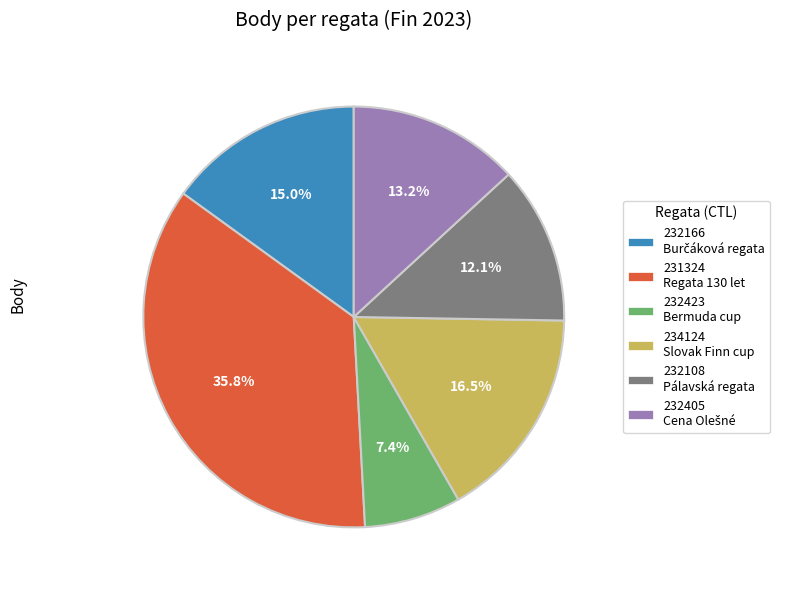

To the nearest percent, what is the difference between the 232405 and 232166 slice percentages?

2%